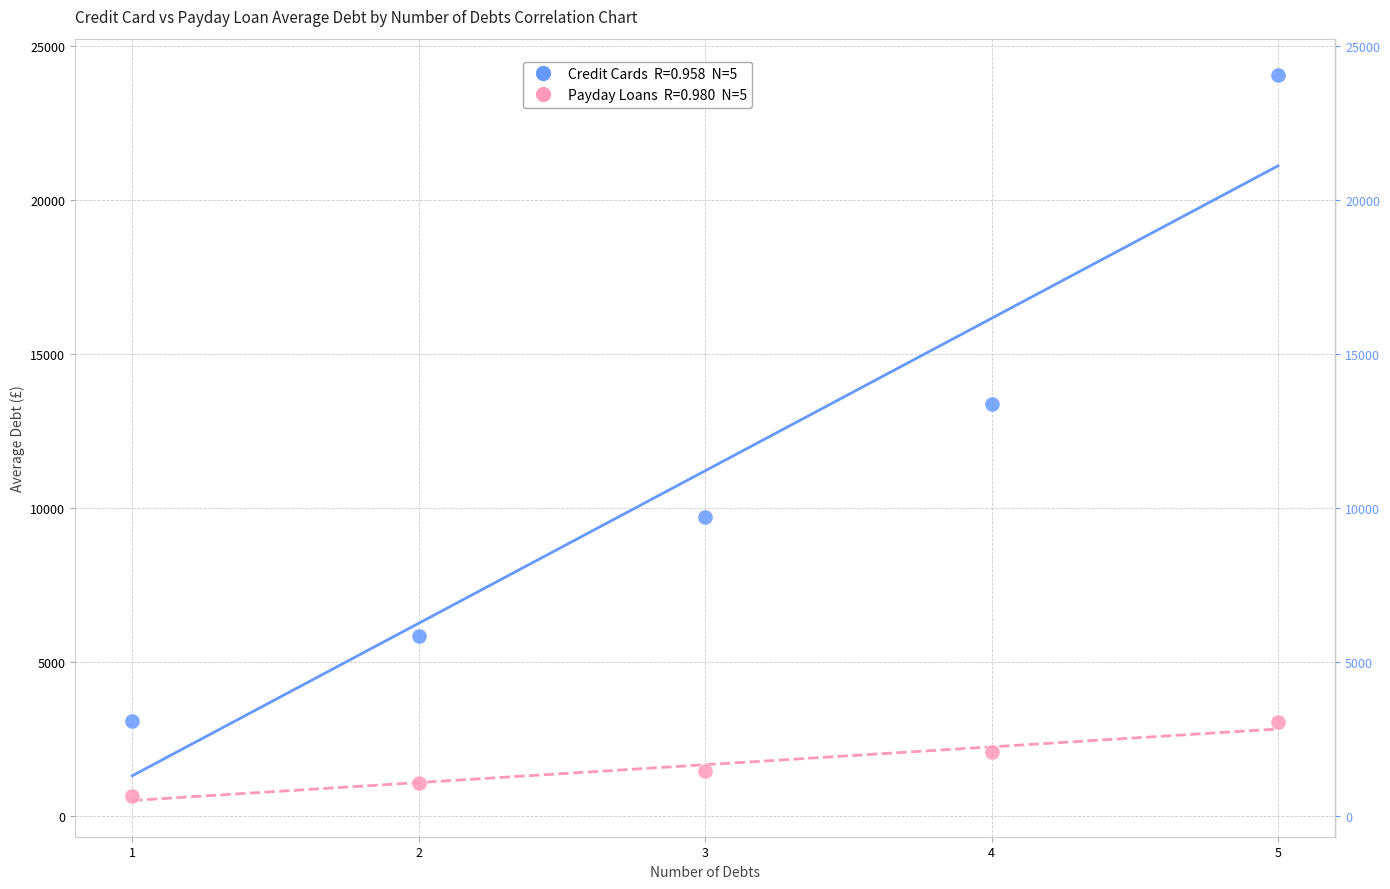

Across all series, what Y value is closest to 12351?

13355.7